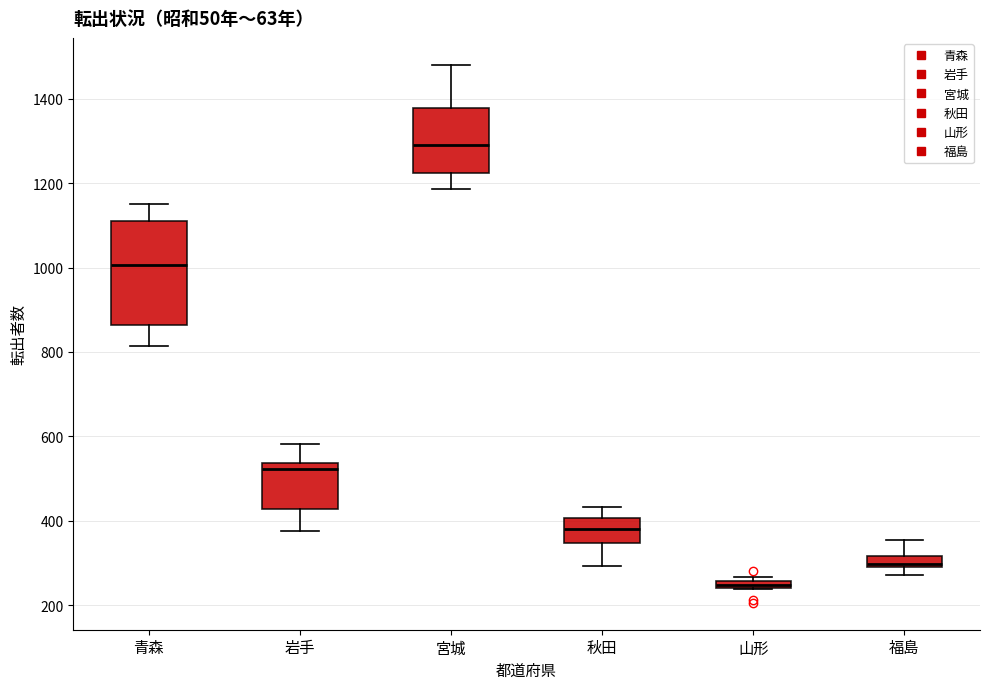

Which box is the tallest, from its lower edge to its upper edge?

青森